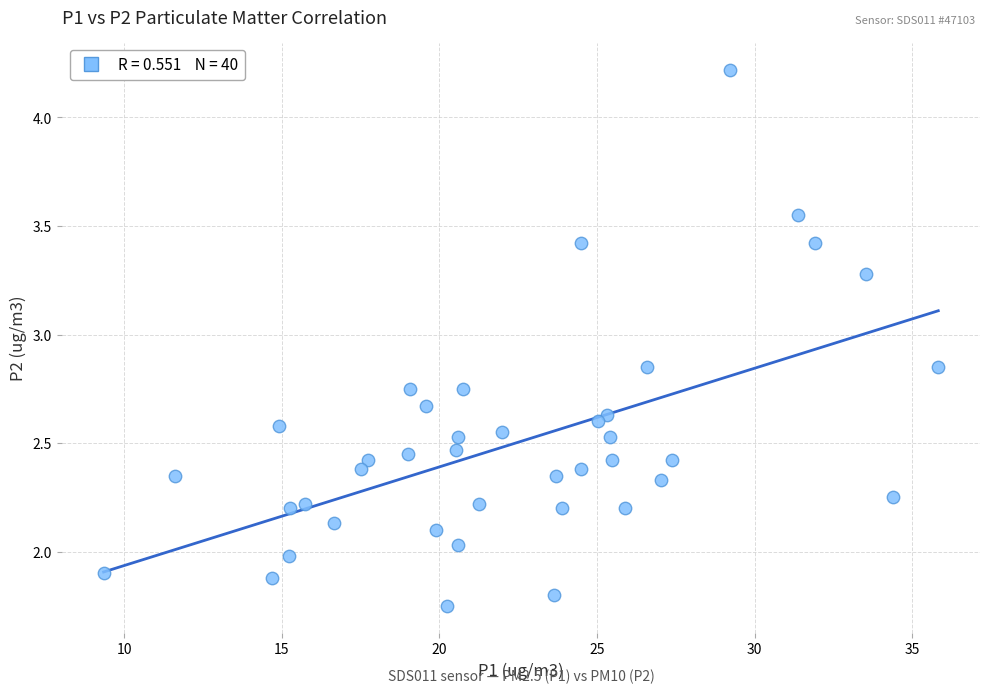

What is the range of X values (max minus min)?

26.5